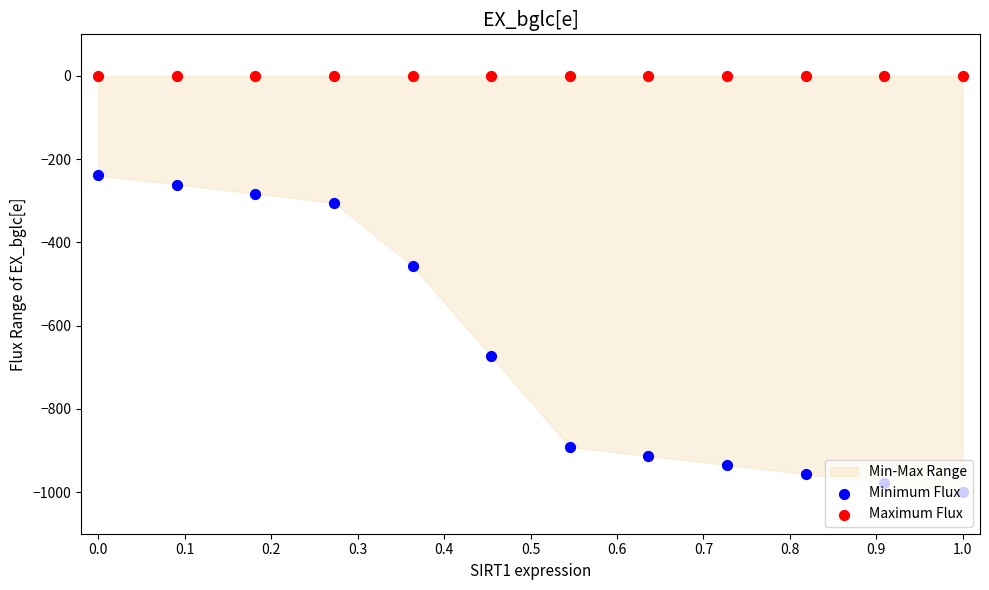

Is the value of Minimum Flux at 1.0 greater than the value of Maximum Flux at 0.7?

No